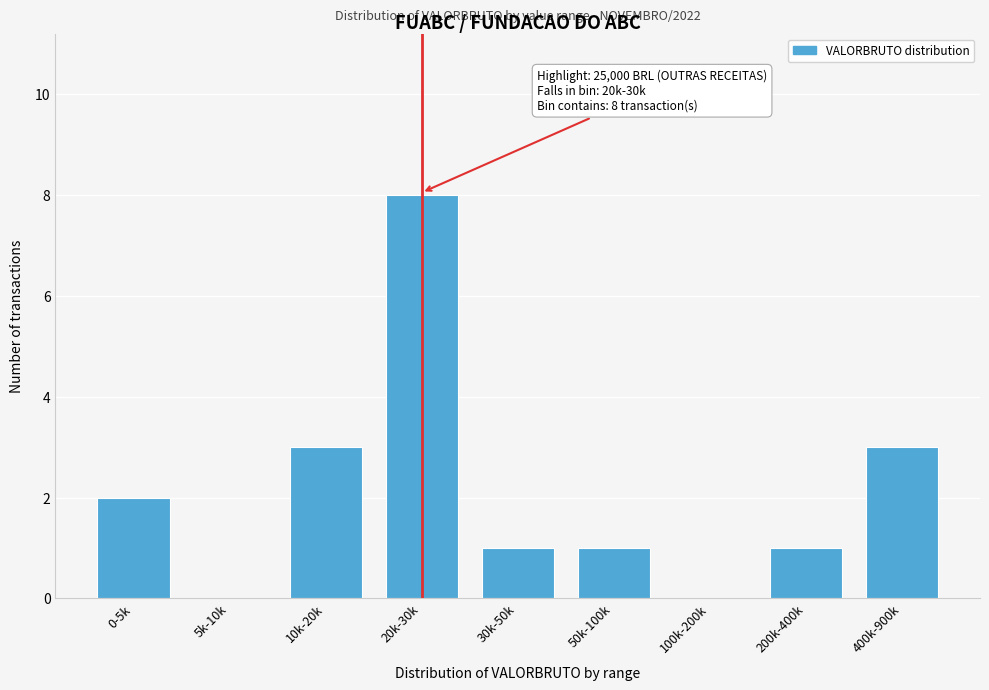

Reading right to left, extract all data points from this chart.

400k-900k=3	200k-400k=1	100k-200k=0	50k-100k=1	30k-50k=1	20k-30k=8	10k-20k=3	5k-10k=0	0-5k=2